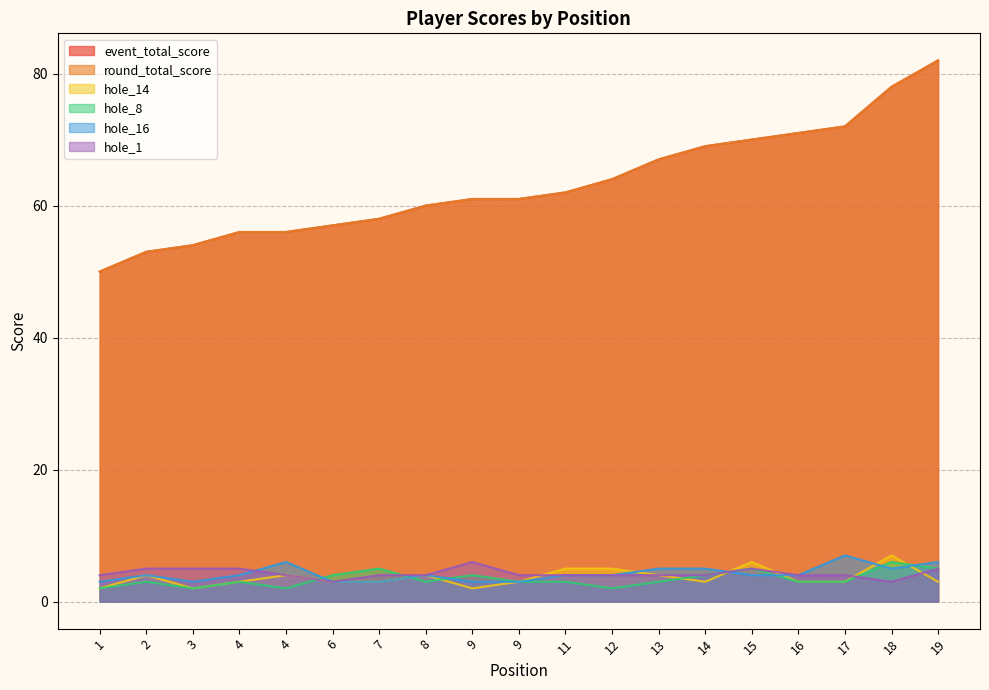

What is the difference between the second highest and second lowest values in the hole_14 series?

4